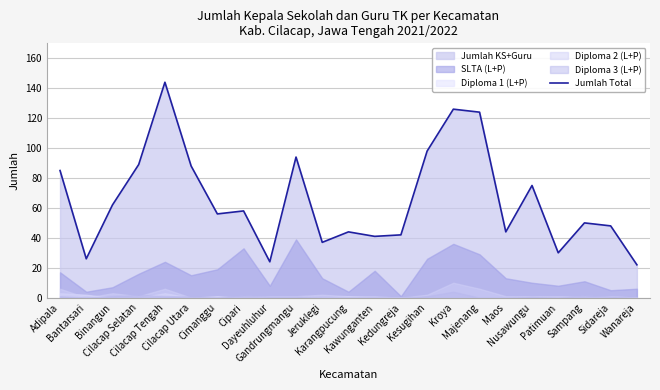

Rank the categories by value from lowest to highest.

Wanareja, Dayeuhluhur, Bantarsari, Patimuan, Jeruklegi, Kawunganten, Kedungreja, Karangpucung, Maos, Sidareja, Sampang, Cimanggu, Cipari, Binangun, Nusawungu, Adipala, Cilacap Utara, Cilacap Selatan, Gandrungmangu, Kesugihan, Majenang, Kroya, Cilacap Tengah